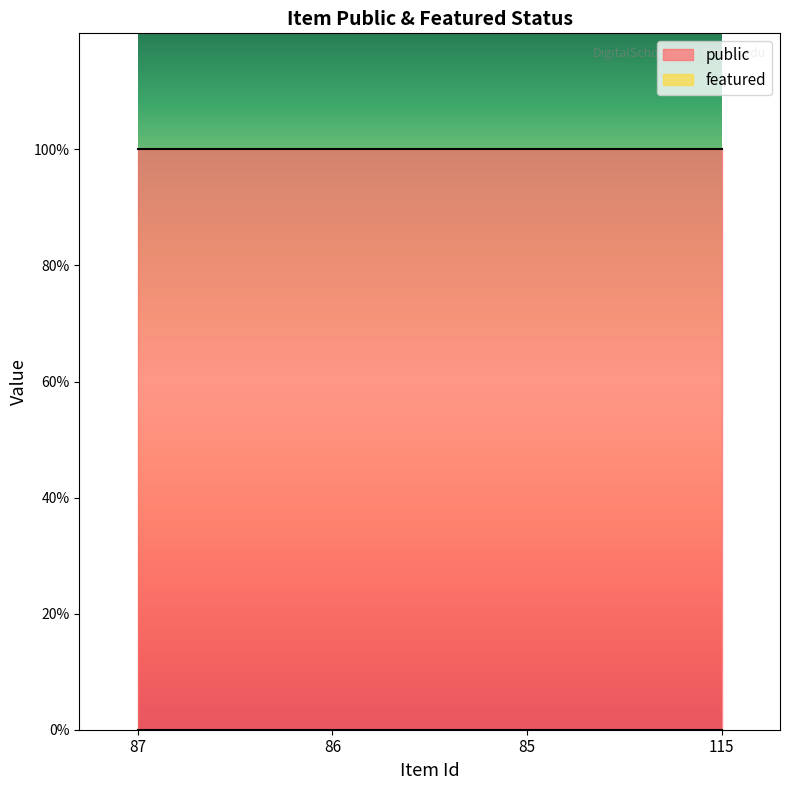

Reading right to left, transcribe all the data shown in this chart.

public: 1	1	1	1
featured: 0	0	0	0